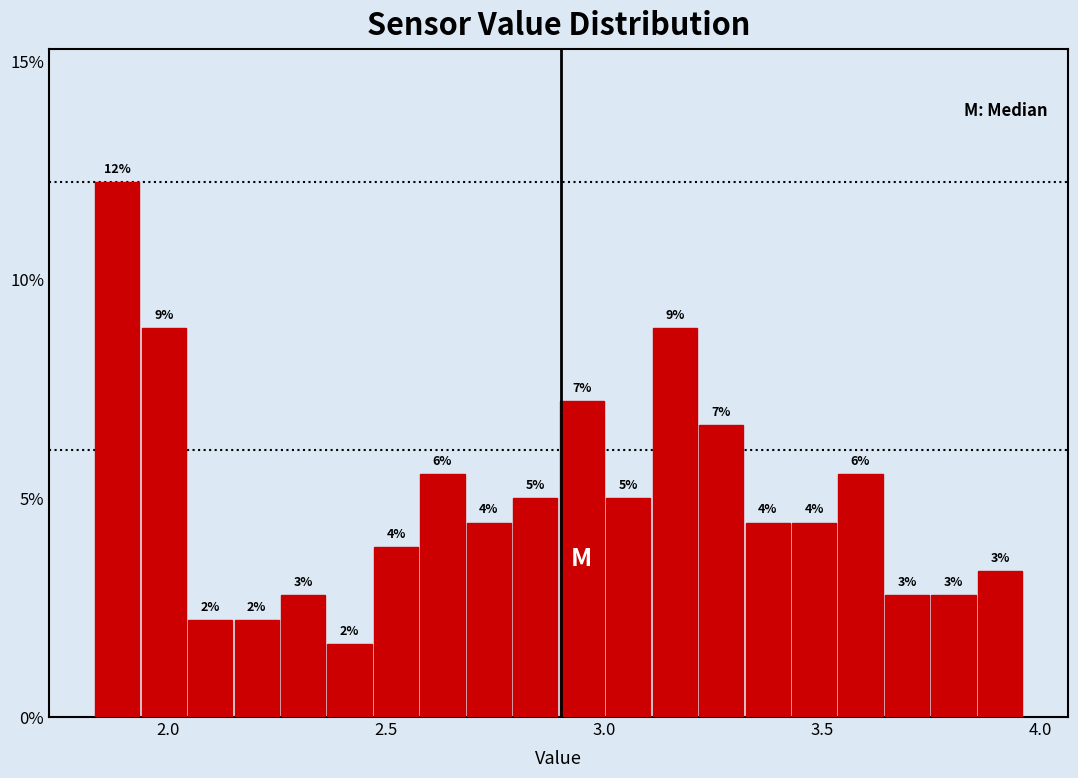

Read against the x-axis, roughly where is the centre of the tallest bar?

1.90